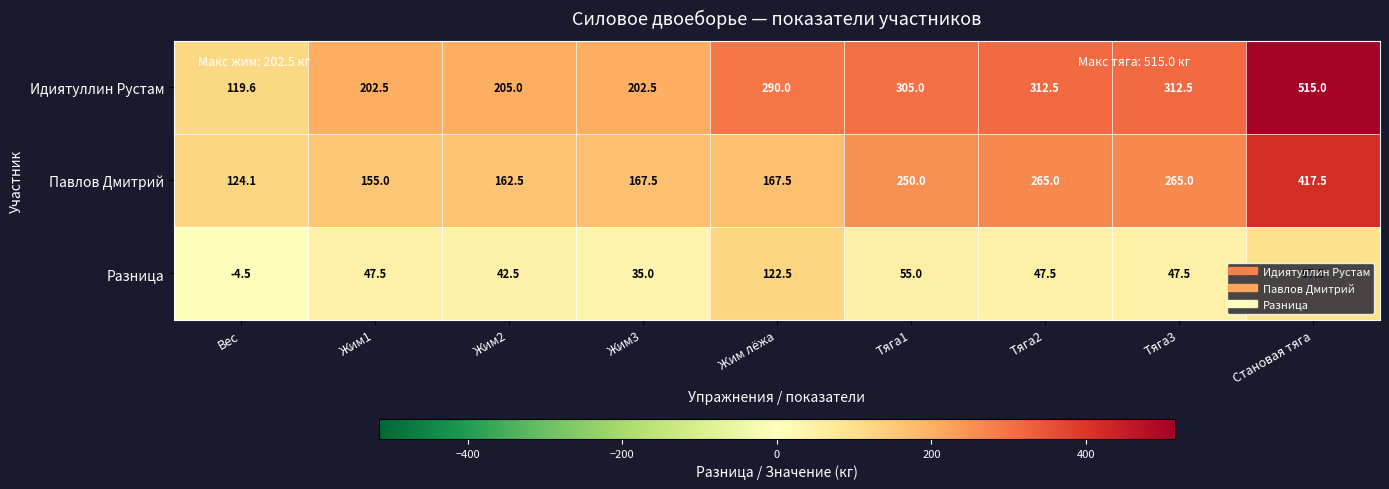

Is it true that Идиятуллин Рустам equals 484.7 at Тяга2?

False